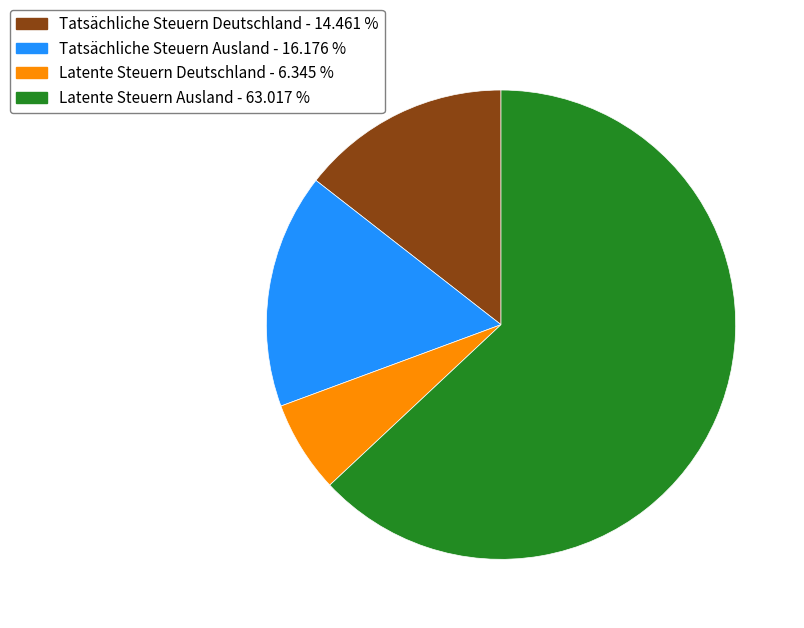

Does any single category account for the majority?

Yes